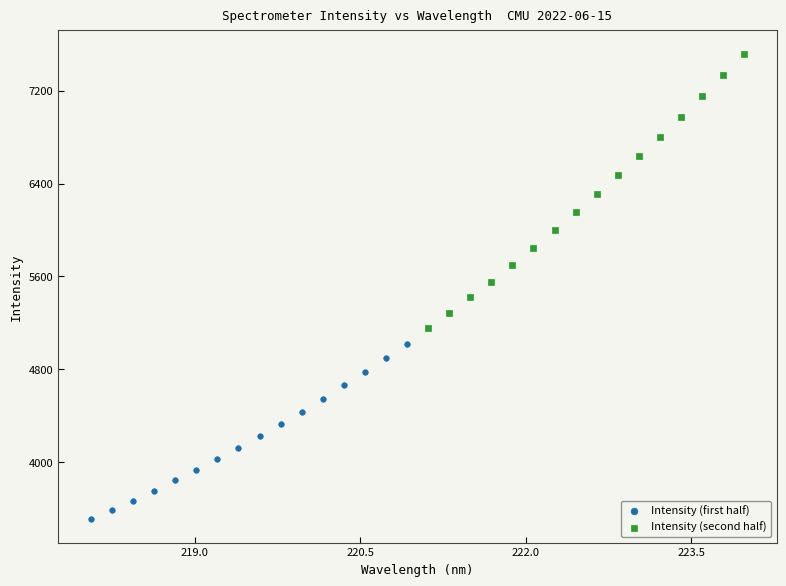

Which series has the largest Y range (max minus min)?

Intensity (second half)